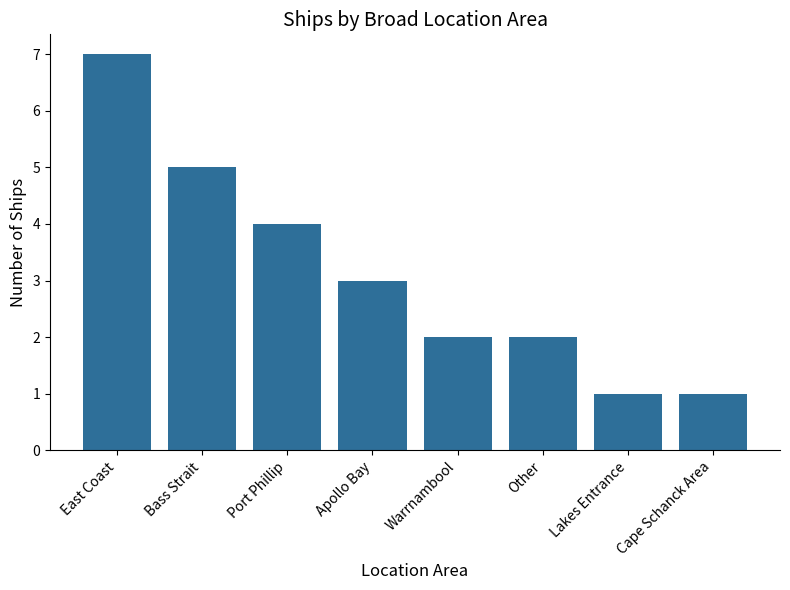

What is the maximum value shown in the chart?

7